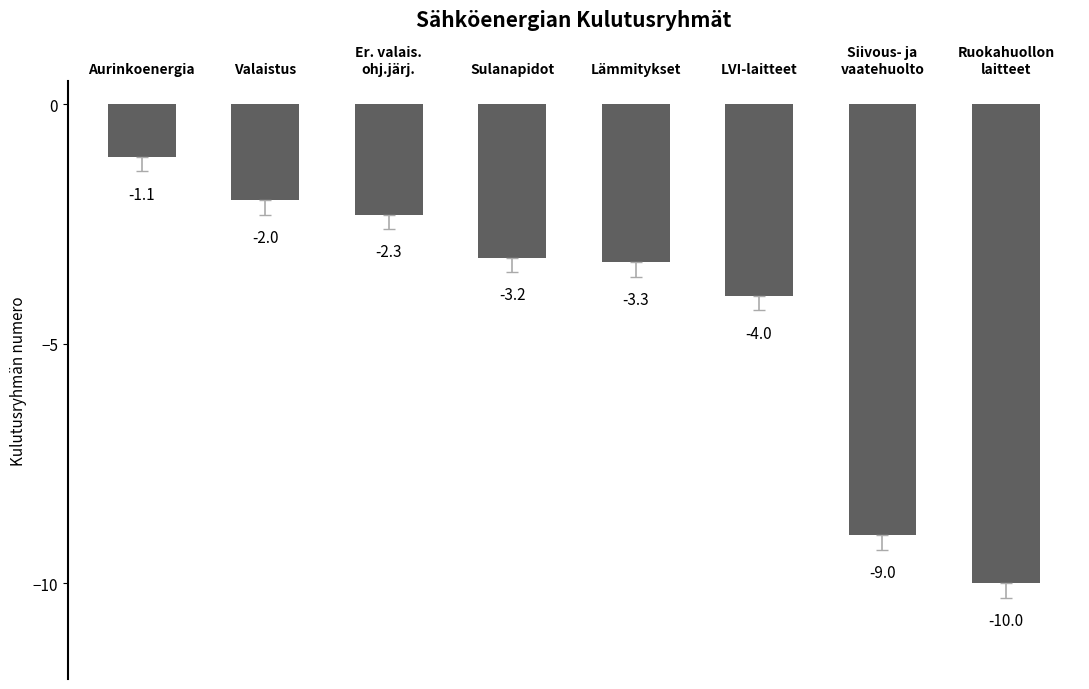

How many bars are there in total?

8